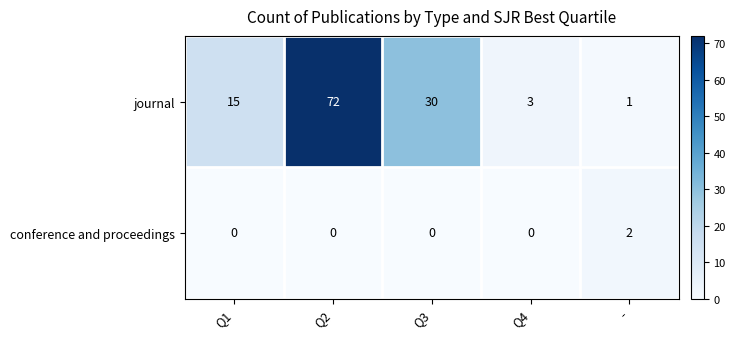

What is the maximum value for journal?

72